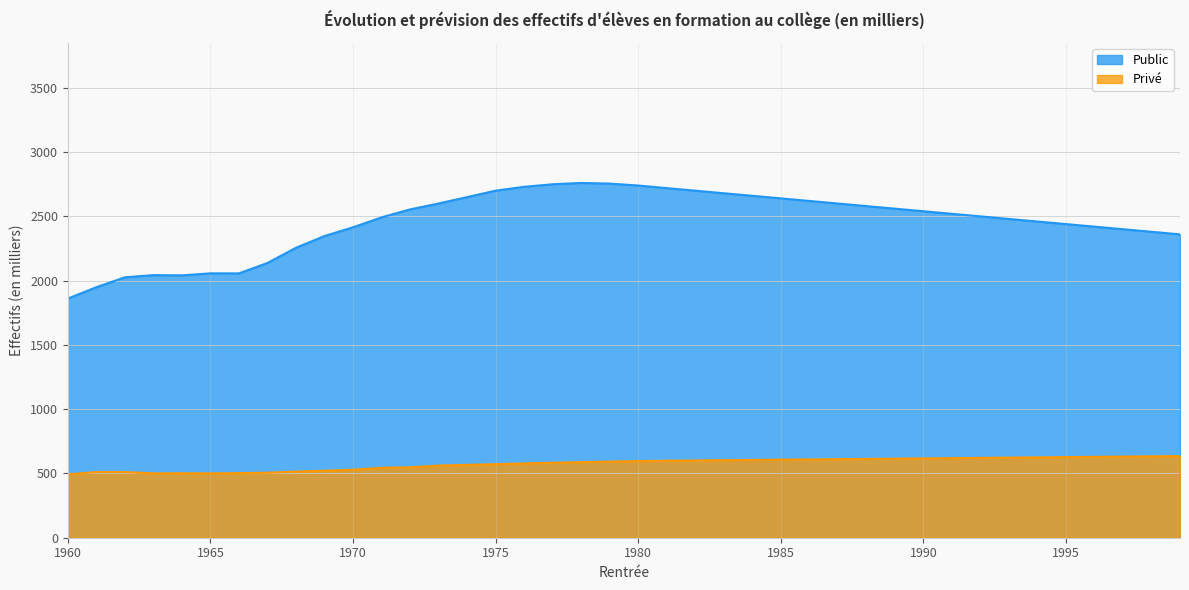

What is the total value across all series at 1963?

2543.7